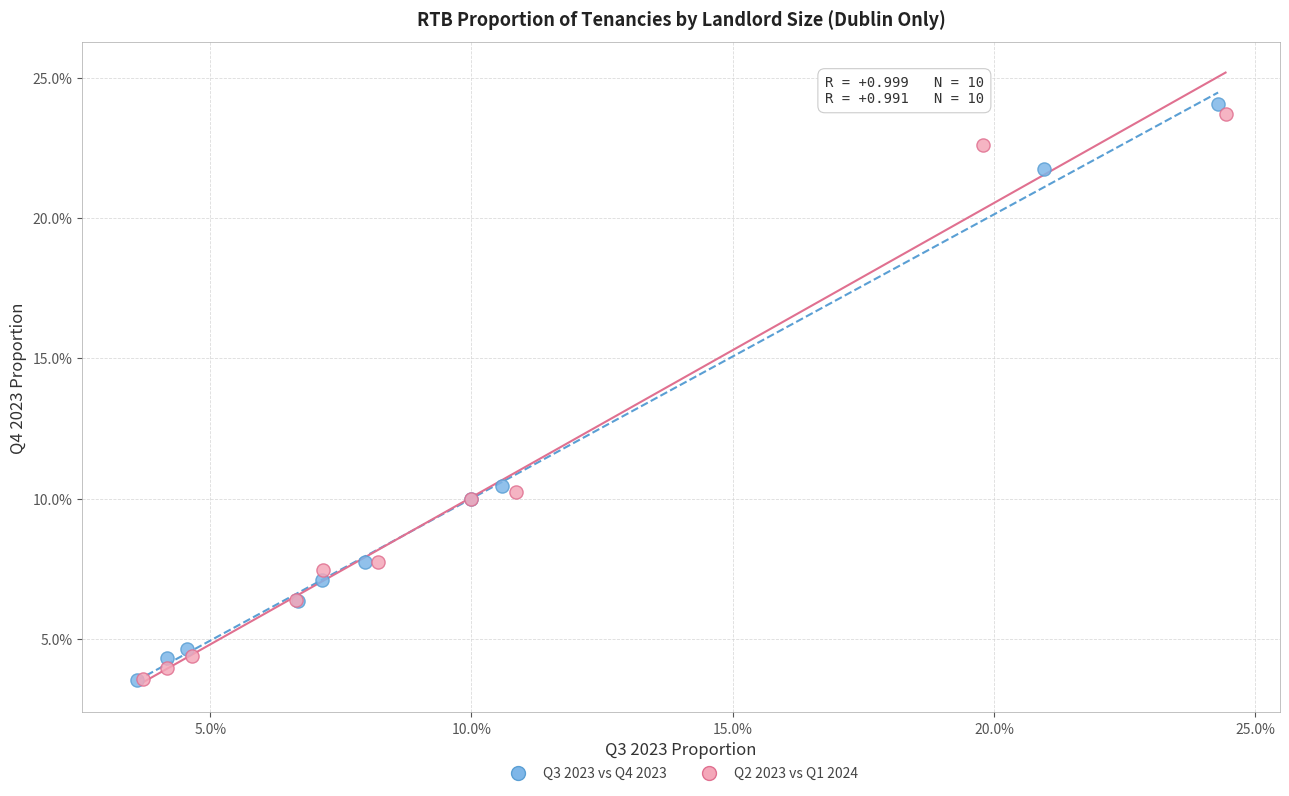

Which series has the largest Y range (max minus min)?

Q3 2023 vs Q4 2023